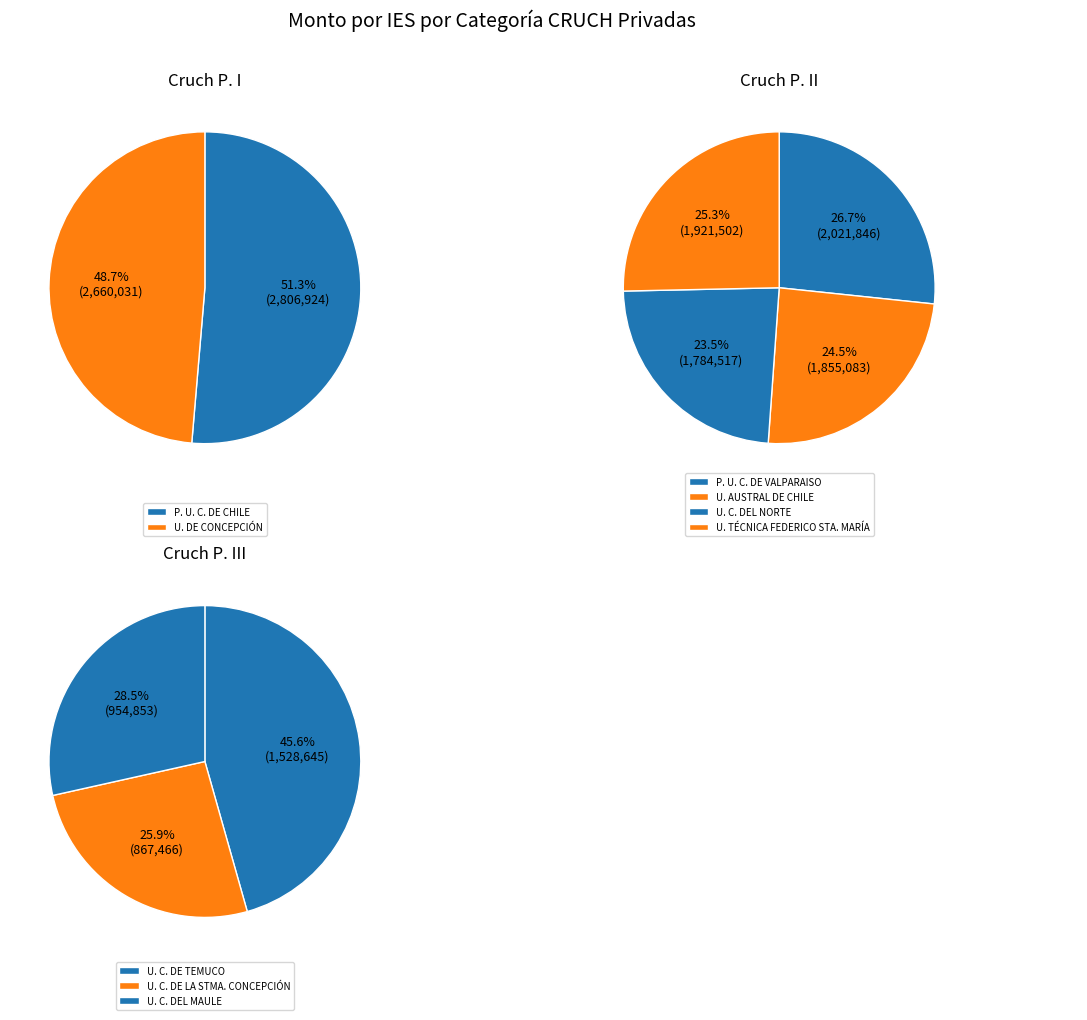

Count the number of slices in the pie.

9